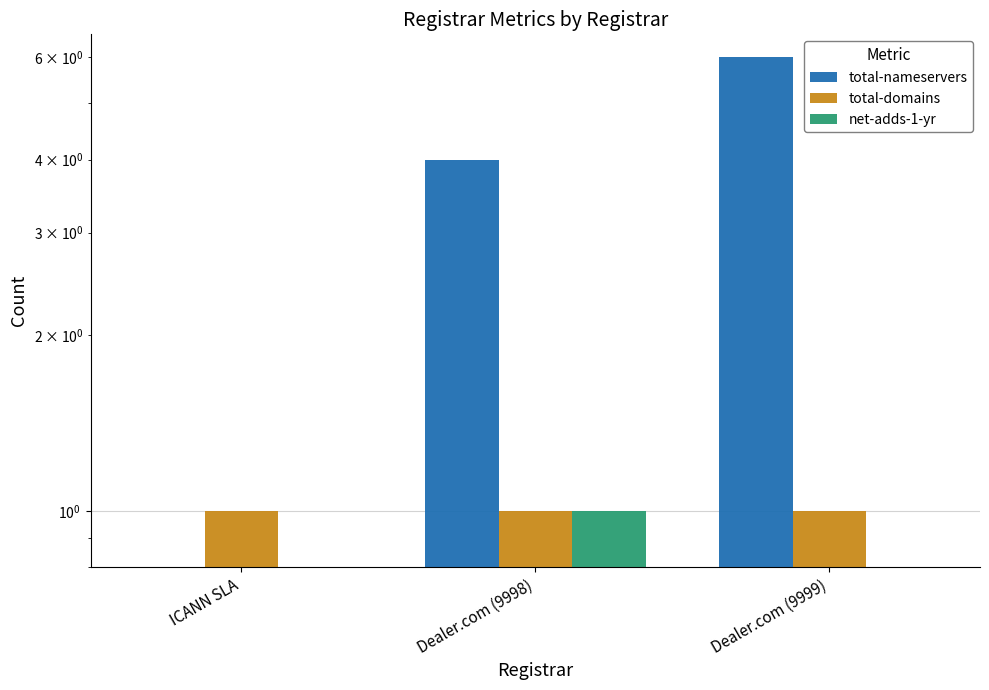

What is the approximate value of total-domains at Dealer.com (9998)?

1